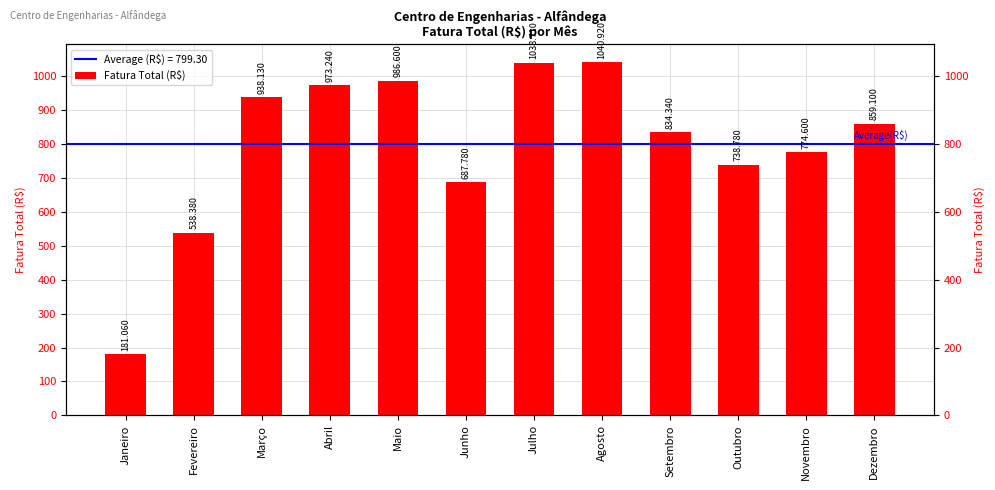

What is the difference between the values at Novembro and Julho?

264.1